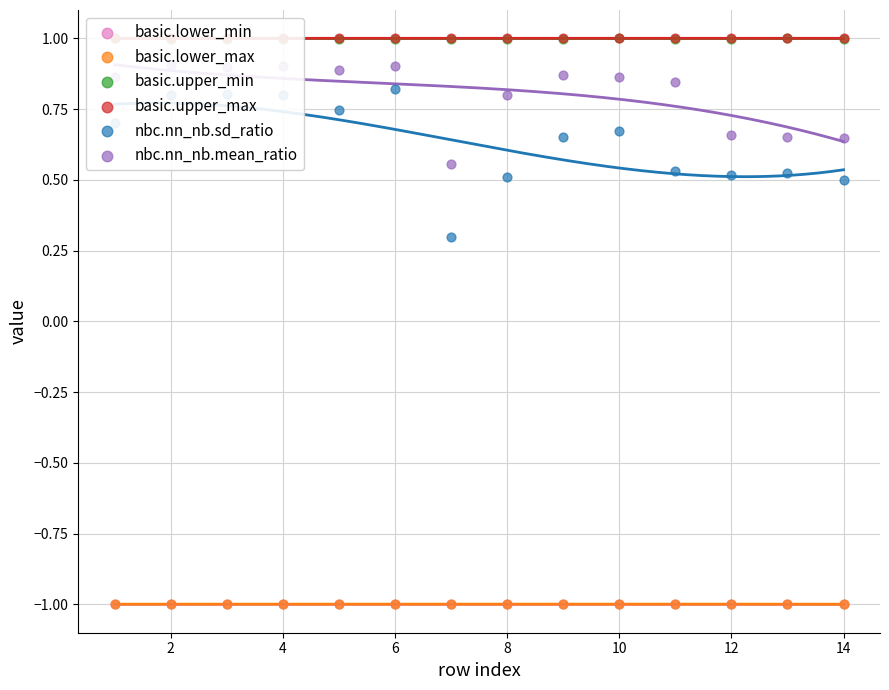

Which series contains the lowest Y value?

basic.lower_min